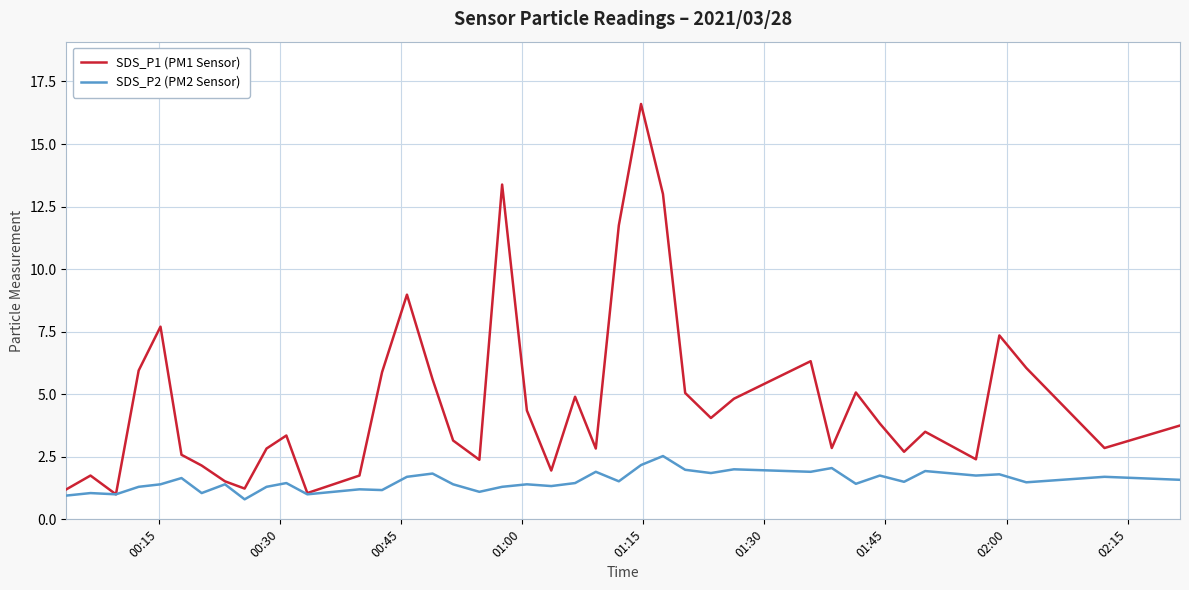

What is the maximum value shown in the chart?

16.6